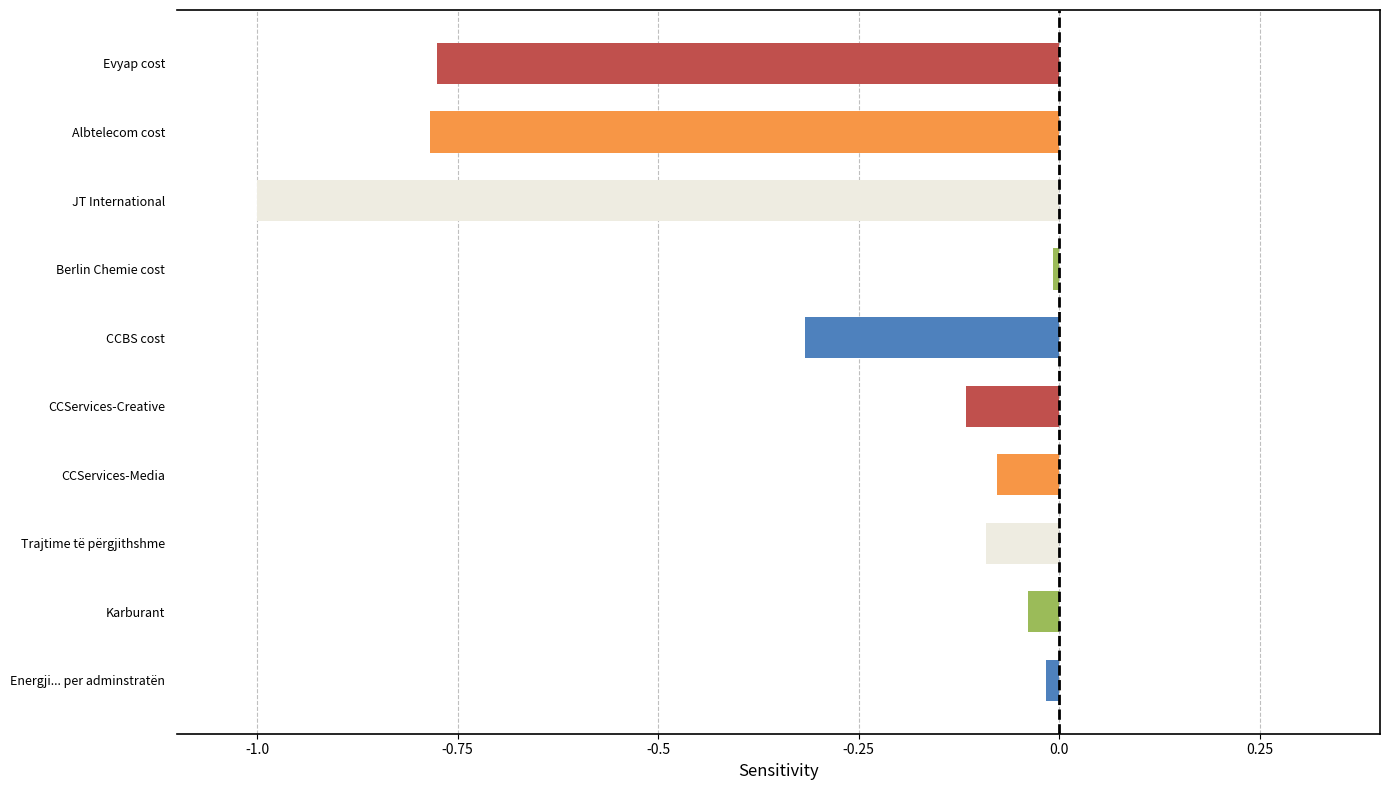

Is it true that the value at Albtelecom cost is -0.5?

False